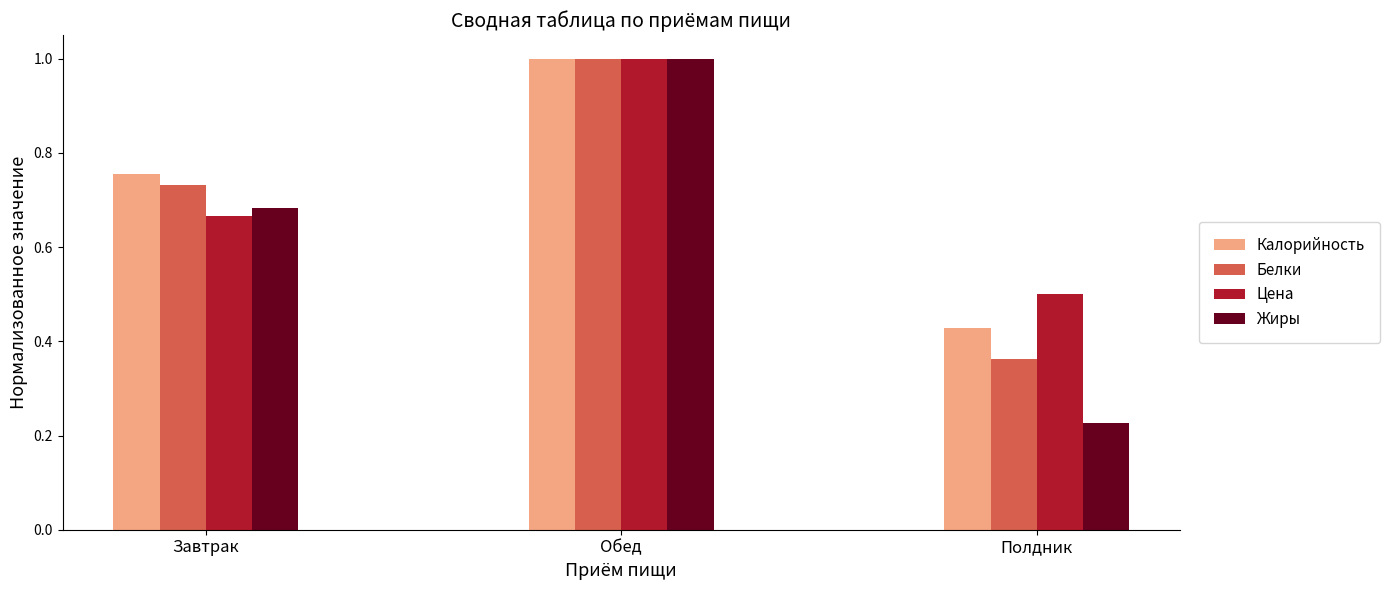

Read the Цена value at Полдник.

0.5